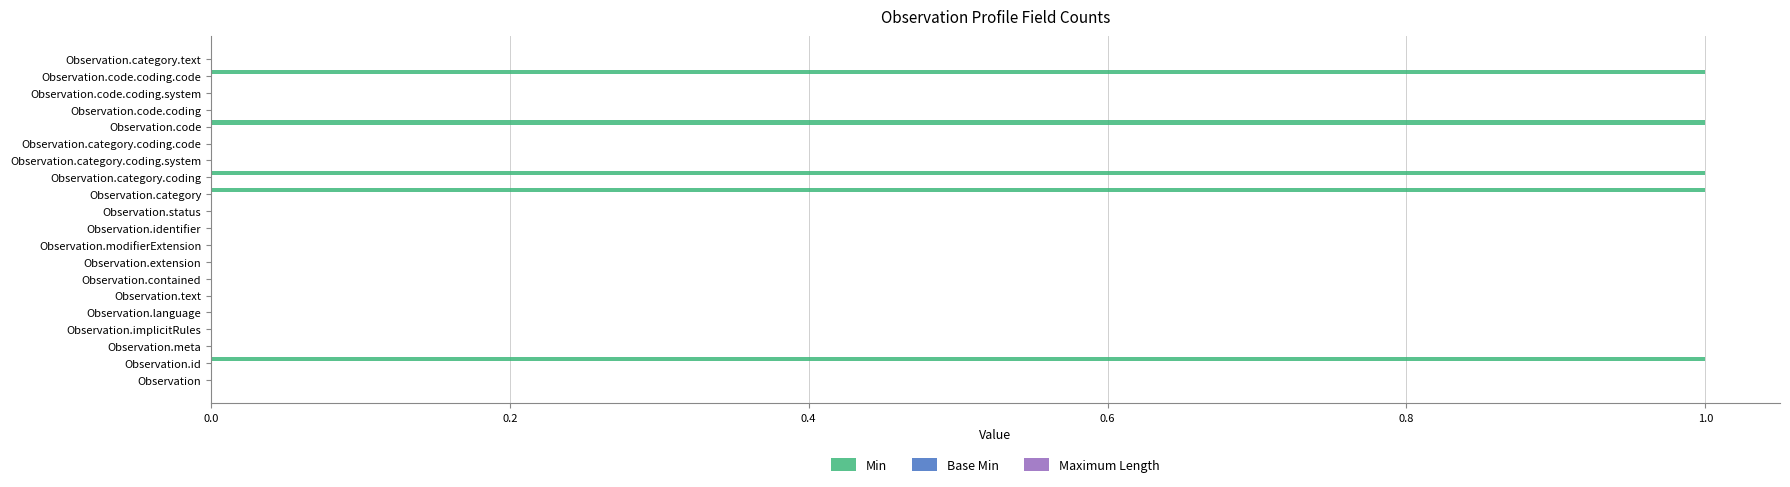

Between Observation and Observation.category, which is larger?

Observation.category